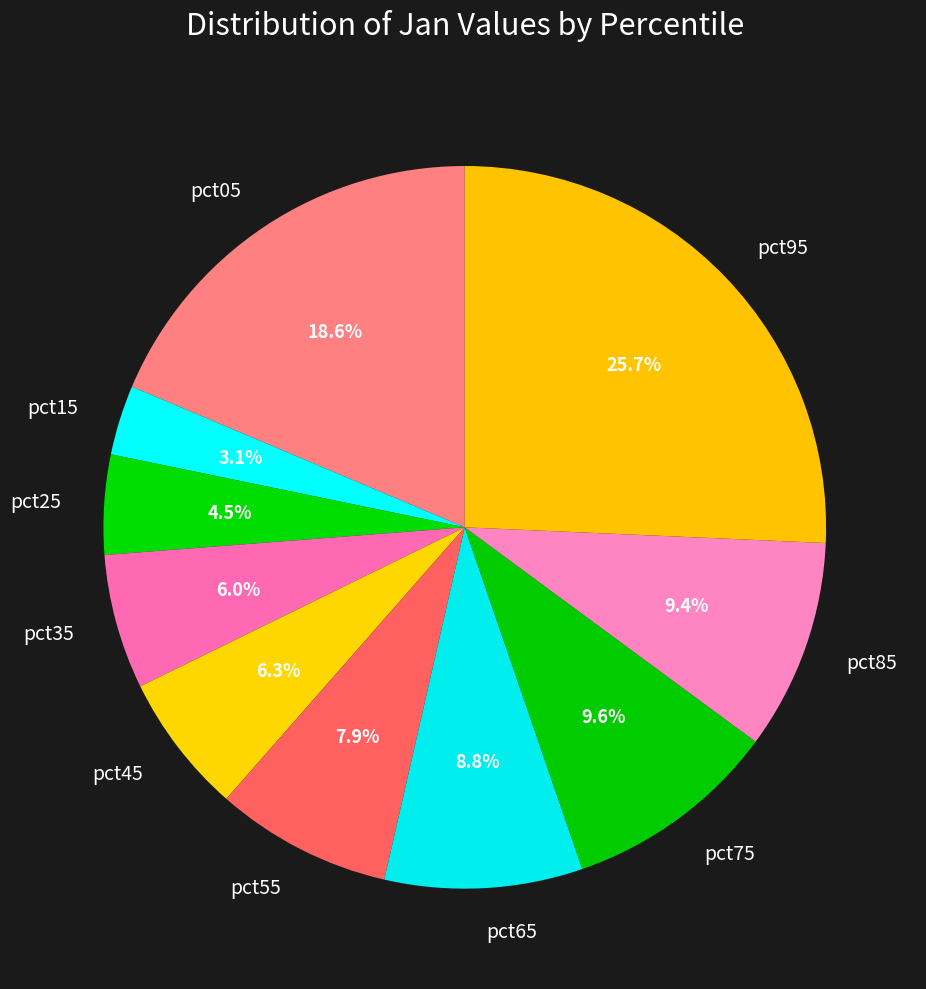

True or false: pct85 accounts for 16% of the total.

False